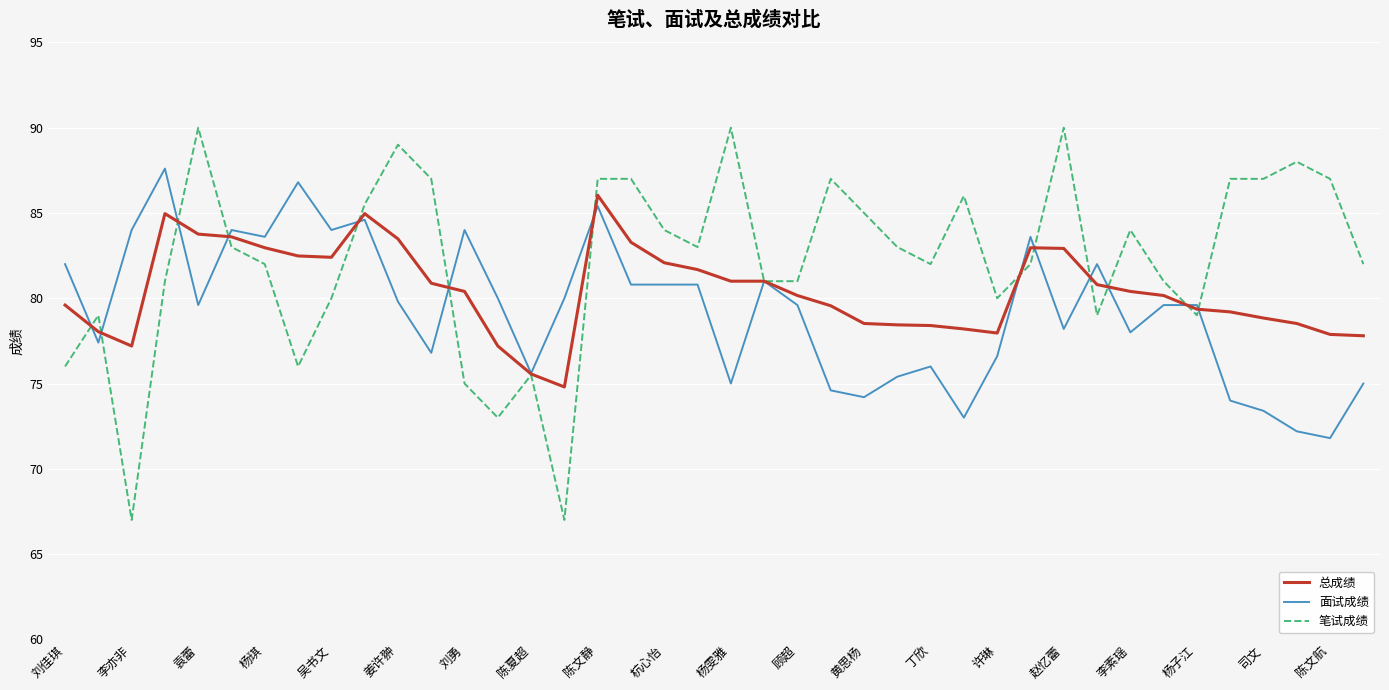

What is the minimum value shown in the chart?

67.0